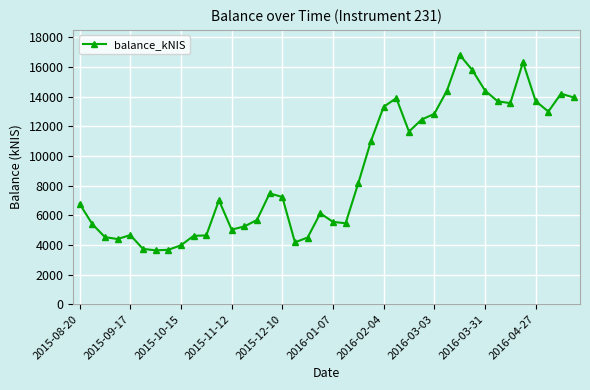

What is the difference between the maximum and minimum values?

13193.6